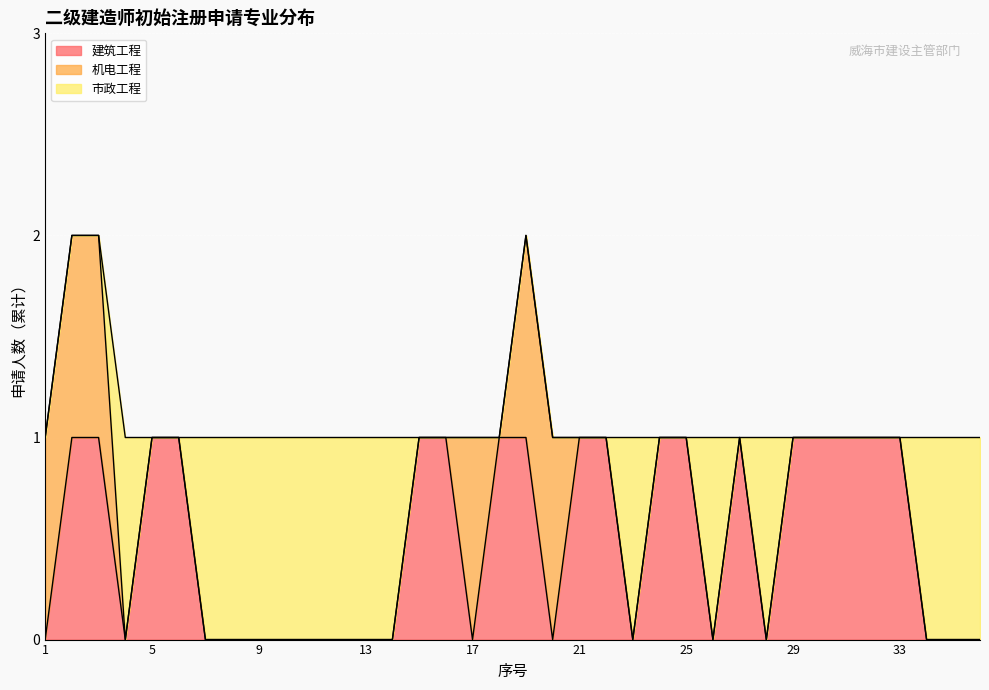

Which category has the lowest value in the 建筑工程 series?

1